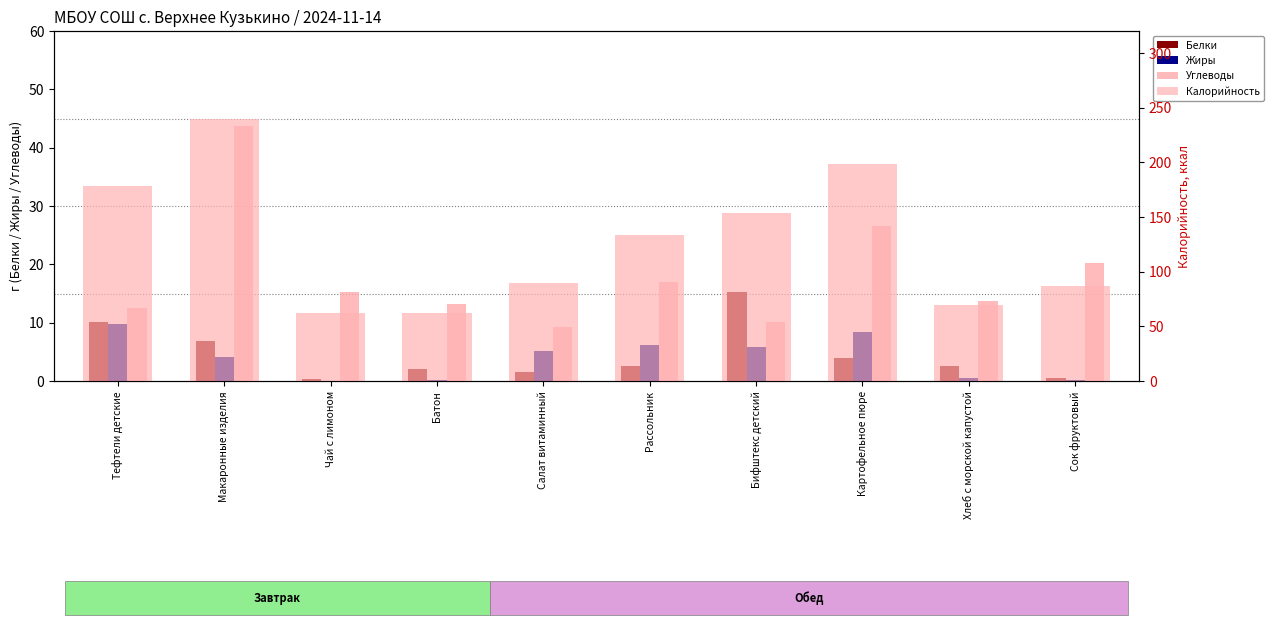

Does the chart contain any negative values?

No